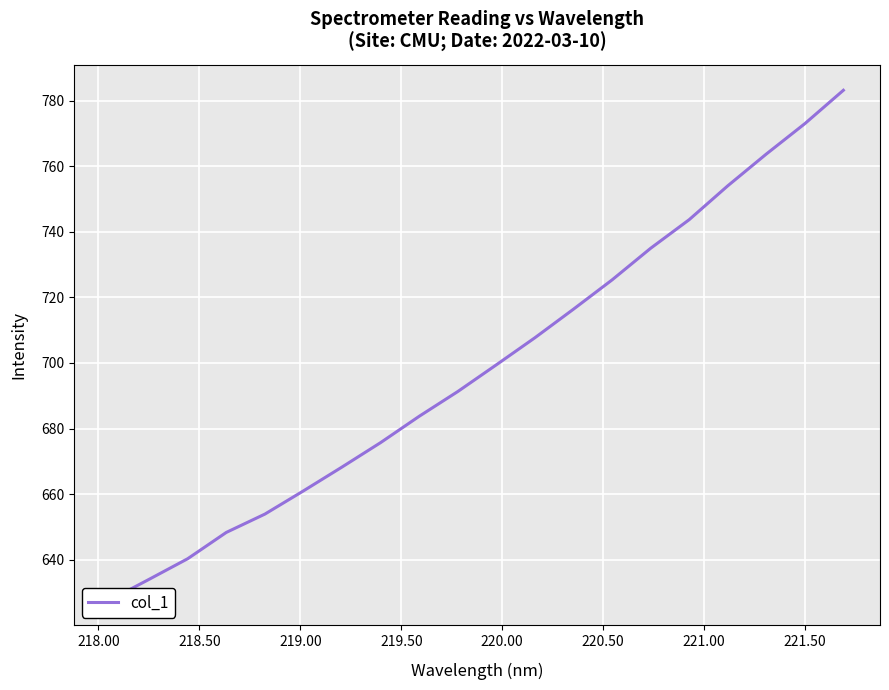

Between 220.50 and 219.00, which is larger?

220.50